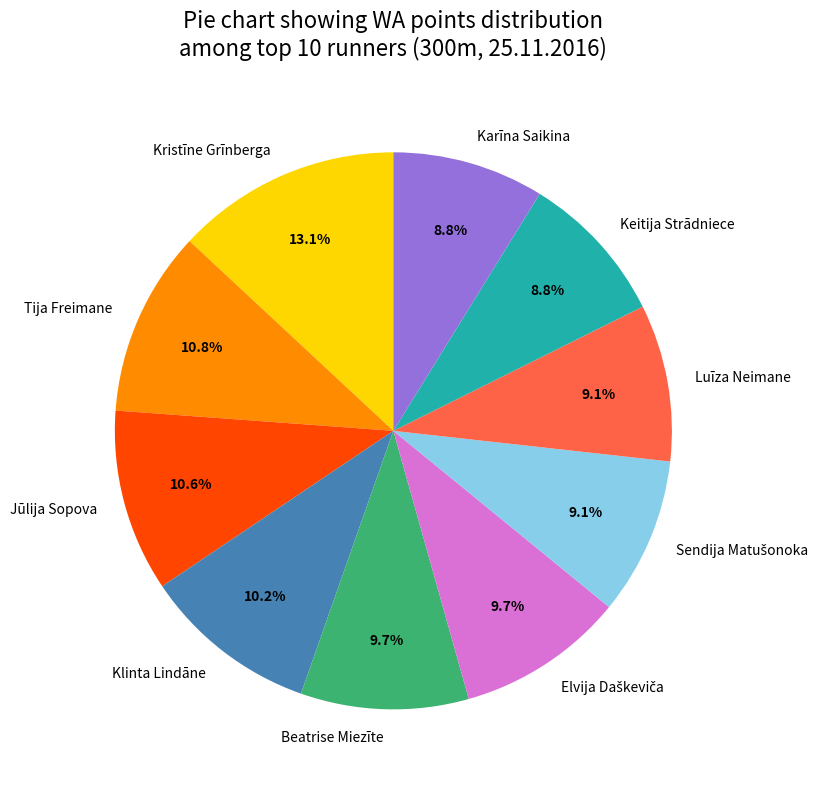

Which slice is the largest?

Kristīne Grīnberga